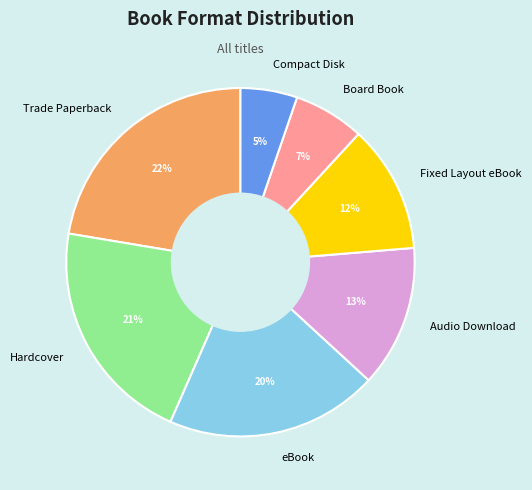

True or false: Hardcover accounts for 15% of the total.

False